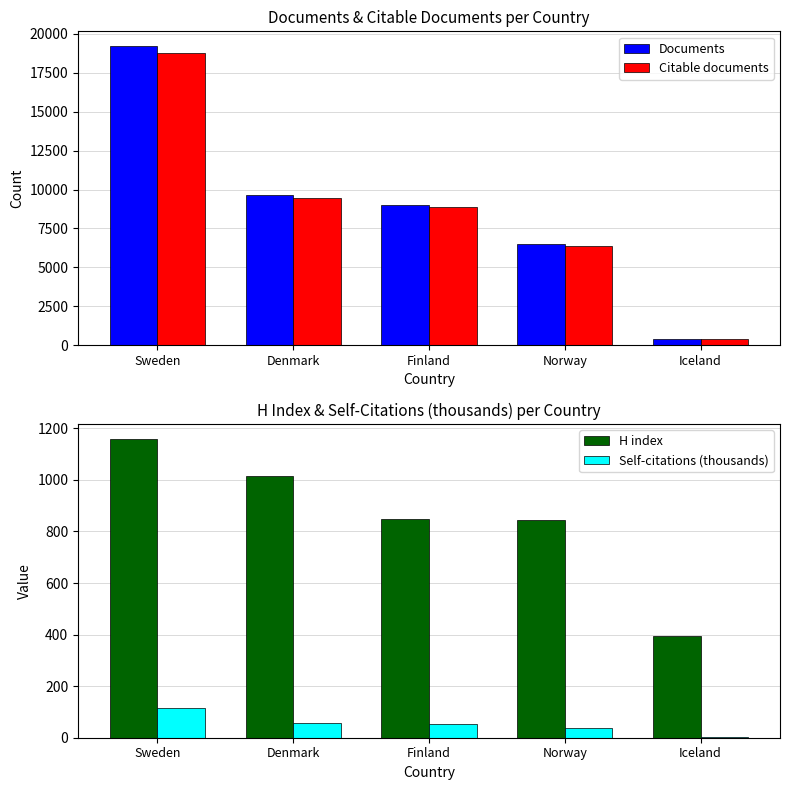

The value of Self-citations (thousands) at Denmark is 80.9. True or false?

False